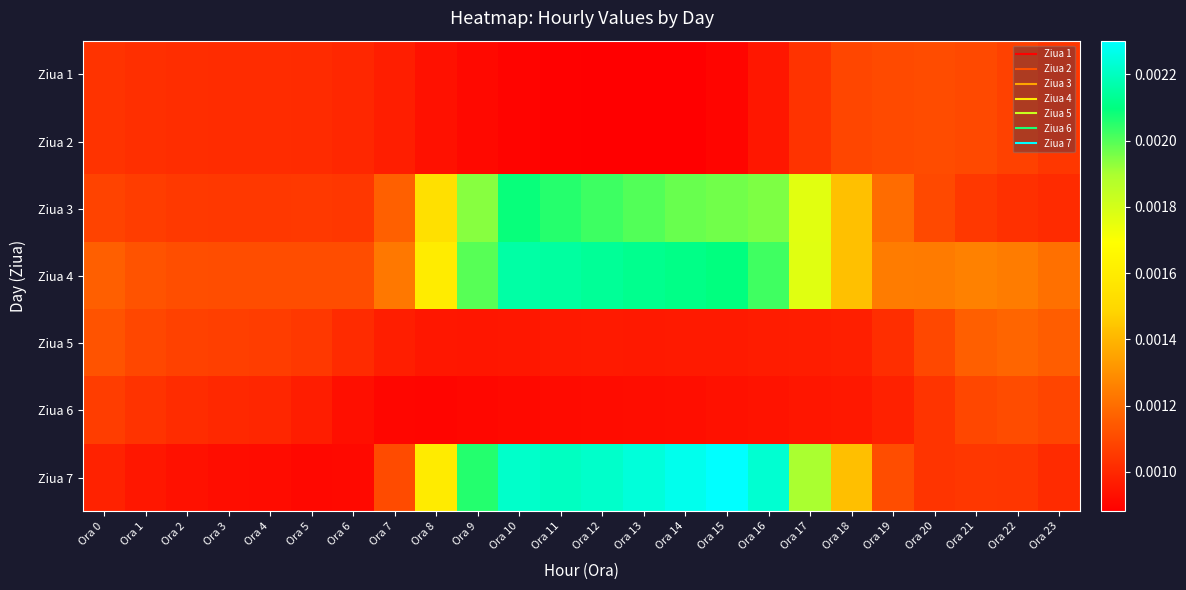

Reading left to right, what are all the values shown in this chart?

Ziua 1: Ora 0=0.0	Ora 1=0.0	Ora 2=0.0	Ora 3=0.0	Ora 4=0.0	Ora 5=0.0	Ora 6=0.0	Ora 7=0.0	Ora 8=0.0	Ora 9=0.0	Ora 10=0.0	Ora 11=0.0	Ora 12=0.0	Ora 13=0.0	Ora 14=0.0	Ora 15=0.0	Ora 16=0.0	Ora 17=0.0	Ora 18=0.0	Ora 19=0.0	Ora 20=0.0	Ora 21=0.0	Ora 22=0.0	Ora 23=0.0
Ziua 2: Ora 0=0.0	Ora 1=0.0	Ora 2=0.0	Ora 3=0.0	Ora 4=0.0	Ora 5=0.0	Ora 6=0.0	Ora 7=0.0	Ora 8=0.0	Ora 9=0.0	Ora 10=0.0	Ora 11=0.0	Ora 12=0.0	Ora 13=0.0	Ora 14=0.0	Ora 15=0.0	Ora 16=0.0	Ora 17=0.0	Ora 18=0.0	Ora 19=0.0	Ora 20=0.0	Ora 21=0.0	Ora 22=0.0	Ora 23=0.0
Ziua 3: Ora 0=0.0	Ora 1=0.0	Ora 2=0.0	Ora 3=0.0	Ora 4=0.0	Ora 5=0.0	Ora 6=0.0	Ora 7=0.0	Ora 8=0.0	Ora 9=0.0	Ora 10=0.0	Ora 11=0.0	Ora 12=0.0	Ora 13=0.0	Ora 14=0.0	Ora 15=0.0	Ora 16=0.0	Ora 17=0.0	Ora 18=0.0	Ora 19=0.0	Ora 20=0.0	Ora 21=0.0	Ora 22=0.0	Ora 23=0.0
Ziua 4: Ora 0=0.0	Ora 1=0.0	Ora 2=0.0	Ora 3=0.0	Ora 4=0.0	Ora 5=0.0	Ora 6=0.0	Ora 7=0.0	Ora 8=0.0	Ora 9=0.0	Ora 10=0.0	Ora 11=0.0	Ora 12=0.0	Ora 13=0.0	Ora 14=0.0	Ora 15=0.0	Ora 16=0.0	Ora 17=0.0	Ora 18=0.0	Ora 19=0.0	Ora 20=0.0	Ora 21=0.0	Ora 22=0.0	Ora 23=0.0
Ziua 5: Ora 0=0.0	Ora 1=0.0	Ora 2=0.0	Ora 3=0.0	Ora 4=0.0	Ora 5=0.0	Ora 6=0.0	Ora 7=0.0	Ora 8=0.0	Ora 9=0.0	Ora 10=0.0	Ora 11=0.0	Ora 12=0.0	Ora 13=0.0	Ora 14=0.0	Ora 15=0.0	Ora 16=0.0	Ora 17=0.0	Ora 18=0.0	Ora 19=0.0	Ora 20=0.0	Ora 21=0.0	Ora 22=0.0	Ora 23=0.0
Ziua 6: Ora 0=0.0	Ora 1=0.0	Ora 2=0.0	Ora 3=0.0	Ora 4=0.0	Ora 5=0.0	Ora 6=0.0	Ora 7=0.0	Ora 8=0.0	Ora 9=0.0	Ora 10=0.0	Ora 11=0.0	Ora 12=0.0	Ora 13=0.0	Ora 14=0.0	Ora 15=0.0	Ora 16=0.0	Ora 17=0.0	Ora 18=0.0	Ora 19=0.0	Ora 20=0.0	Ora 21=0.0	Ora 22=0.0	Ora 23=0.0
Ziua 7: Ora 0=0.0	Ora 1=0.0	Ora 2=0.0	Ora 3=0.0	Ora 4=0.0	Ora 5=0.0	Ora 6=0.0	Ora 7=0.0	Ora 8=0.0	Ora 9=0.0	Ora 10=0.0	Ora 11=0.0	Ora 12=0.0	Ora 13=0.0	Ora 14=0.0	Ora 15=0.0	Ora 16=0.0	Ora 17=0.0	Ora 18=0.0	Ora 19=0.0	Ora 20=0.0	Ora 21=0.0	Ora 22=0.0	Ora 23=0.0